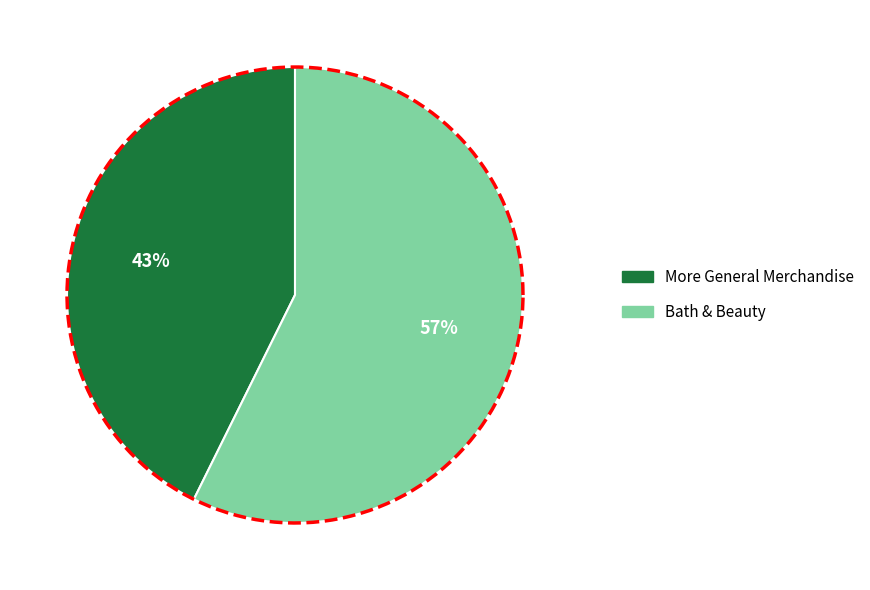

Rank the categories by value from highest to lowest.

Bath & Beauty, More General Merchandise